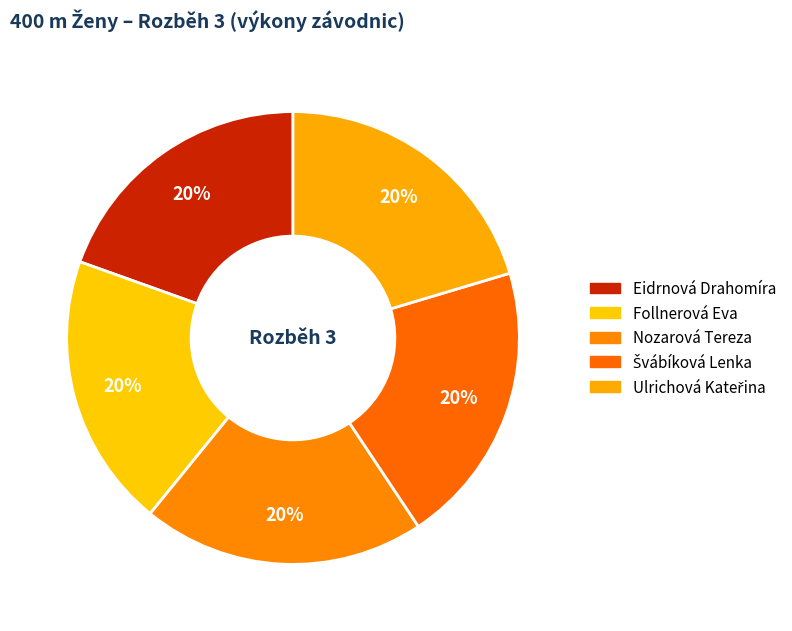

True or false: Eidrnová Drahomíra accounts for 25% of the total.

False